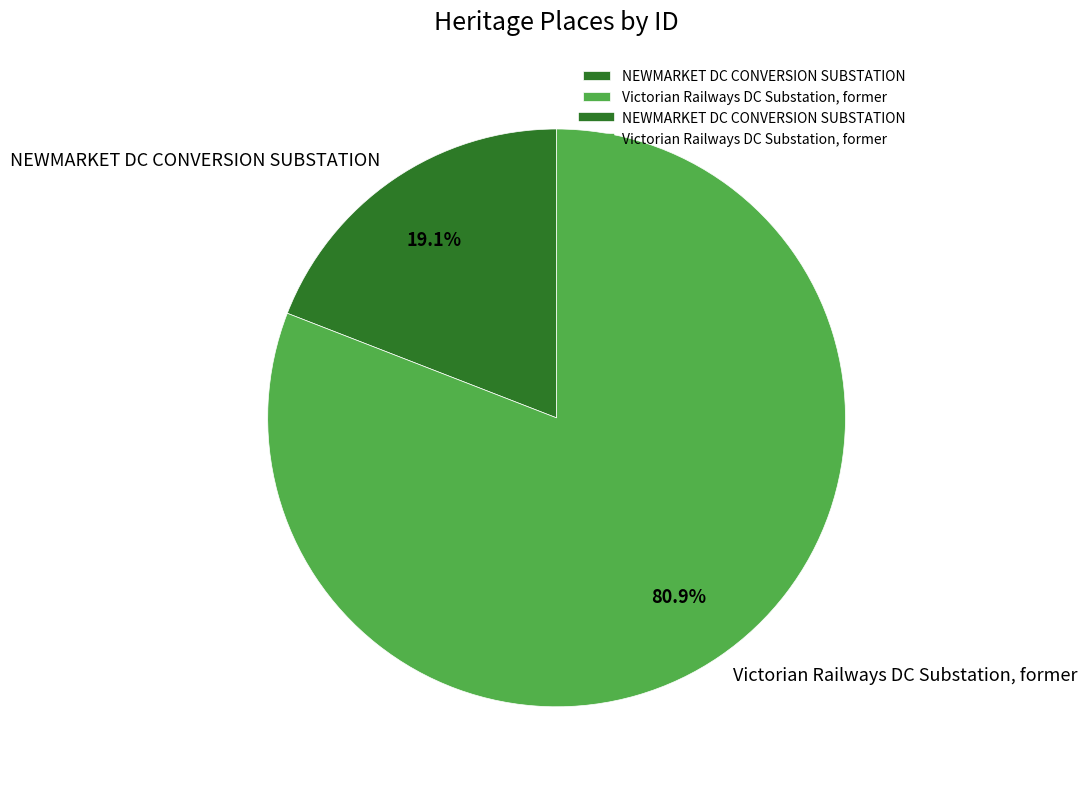

Does Victorian Railways DC Substation, former account for over 50% of the chart?

Yes